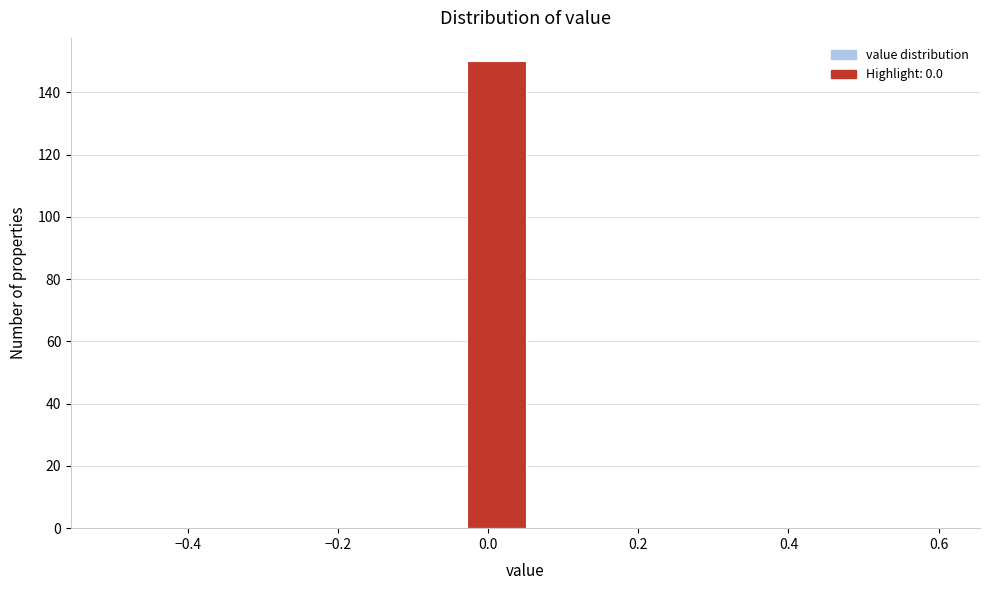

Around what value on the x-axis is the tallest bar? Give the approximate position of its centre, as read against the axis.

0.02